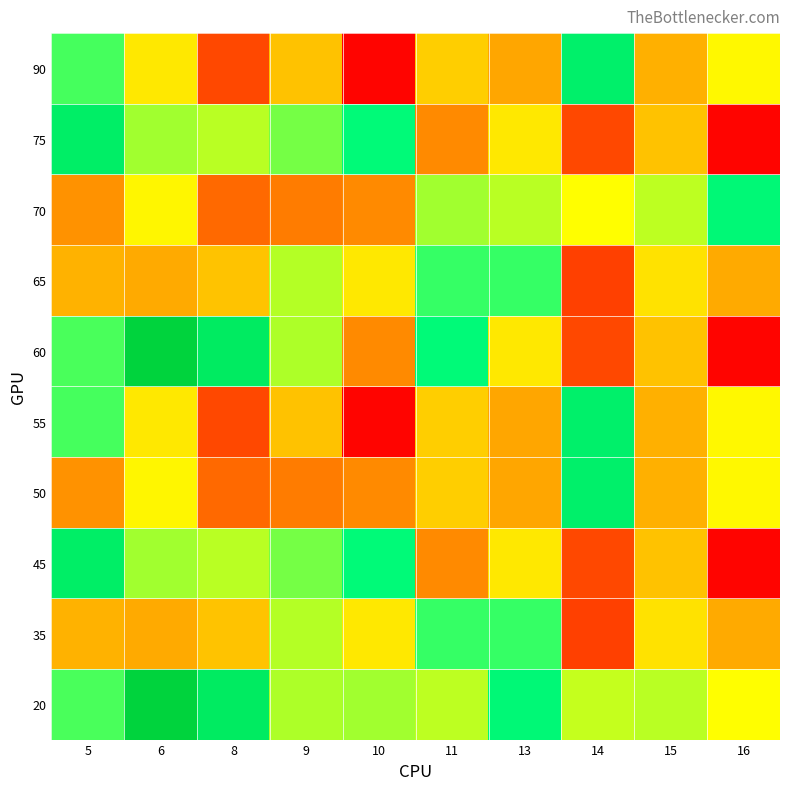

Between 8 and 16, which is larger?

8